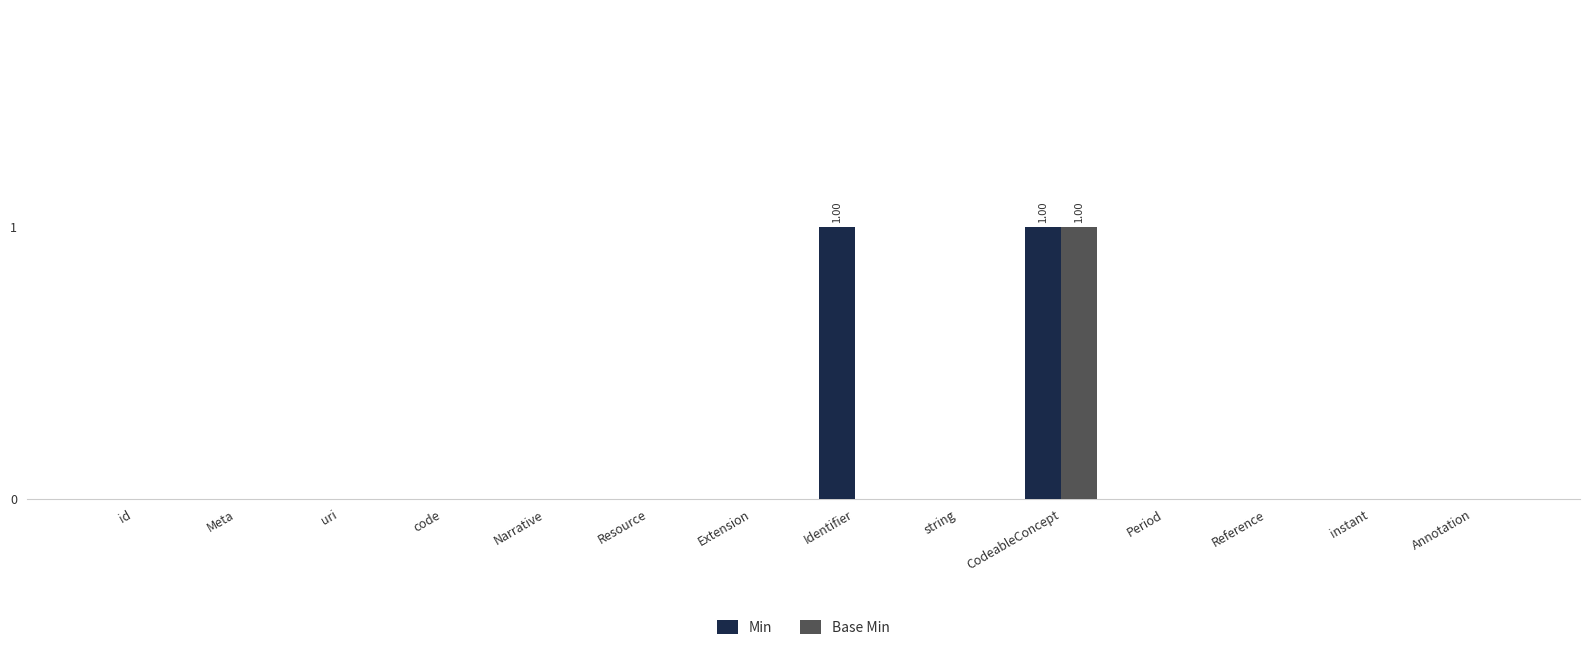

Are the bars horizontal?

No